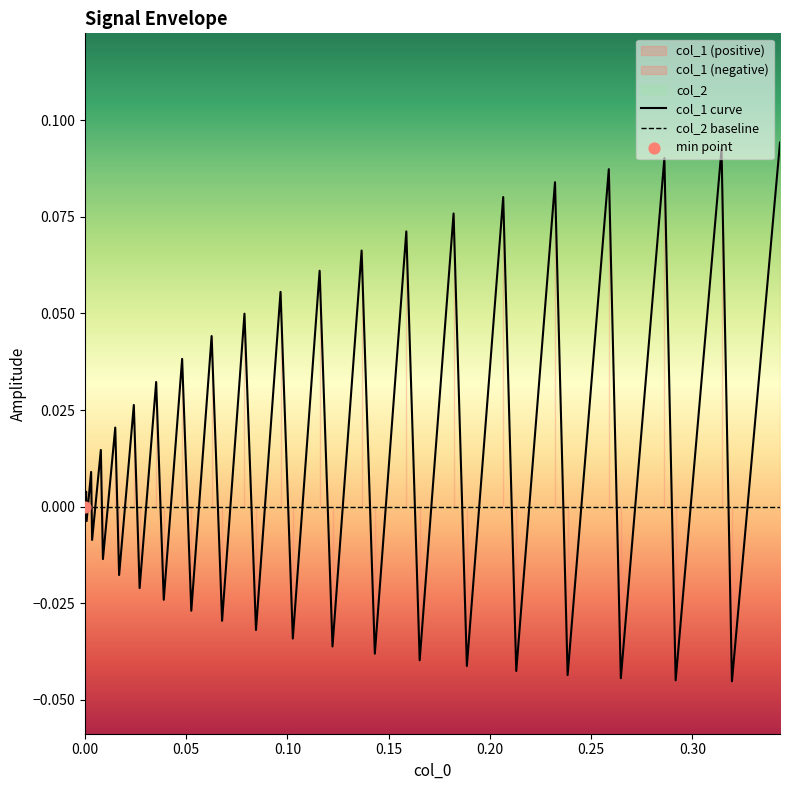

Which series has the largest Y range (max minus min)?

col_1 curve